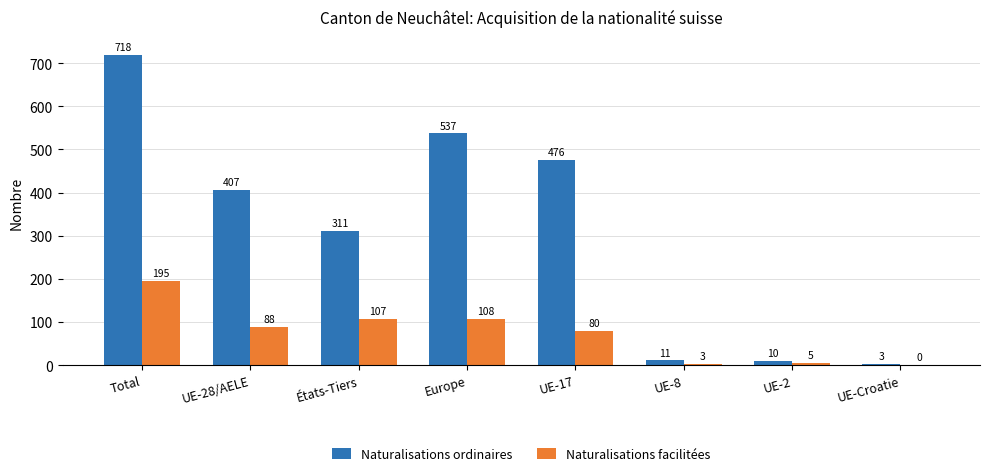

Count the number of data series in this chart.

2